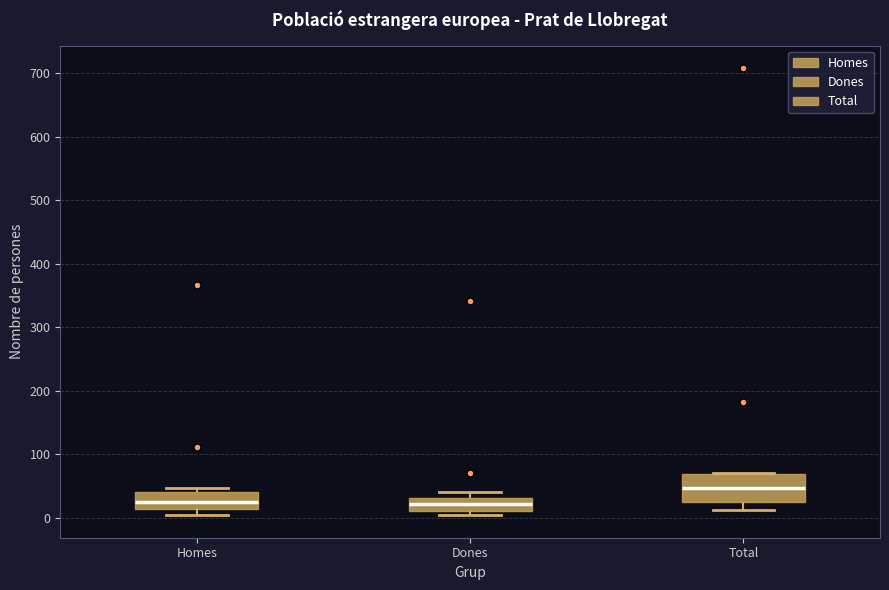

Where does the median line of the box for Dones sit on the y-axis? The values are not printed on the chart, so give them approximately, as read against the axis.

20